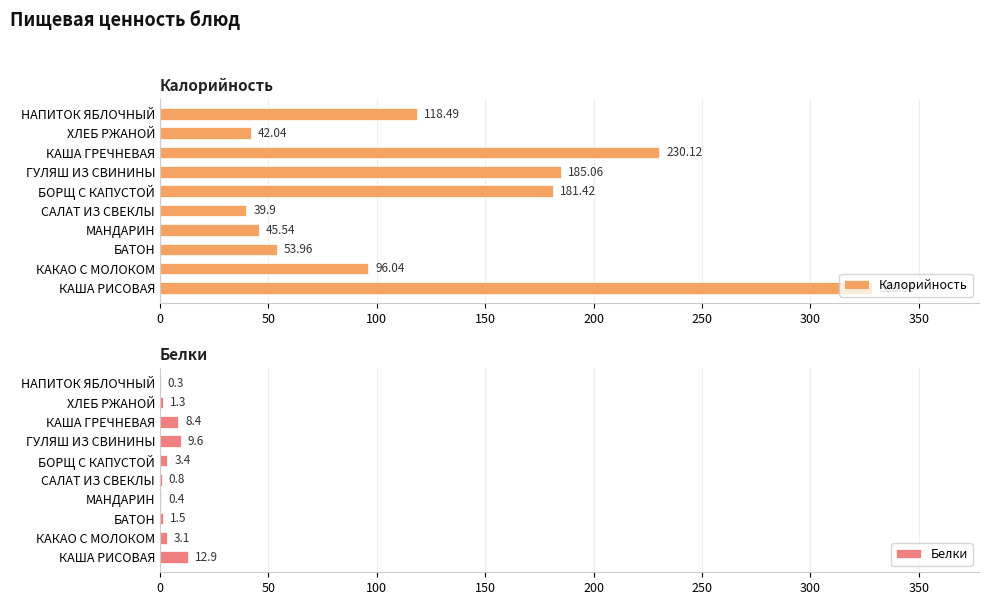

Count the number of data series in this chart.

2